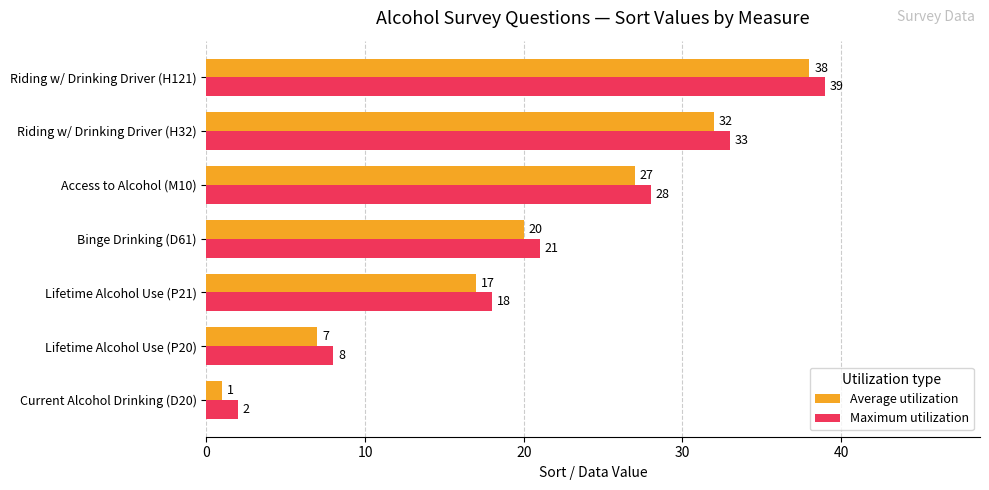

Count the Average utilization values in the range 7 to 32.

5